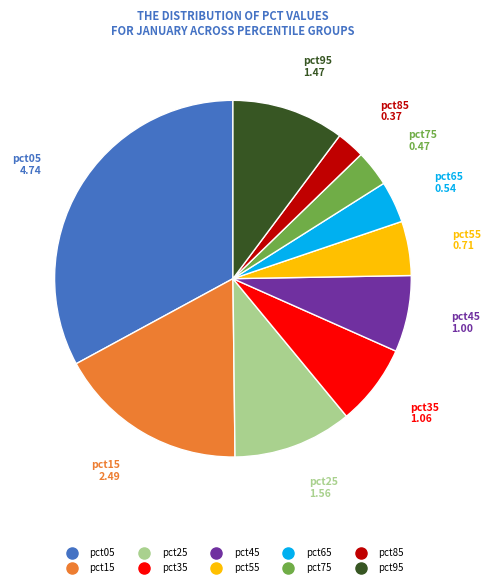

Which slice is the smallest?

pct85